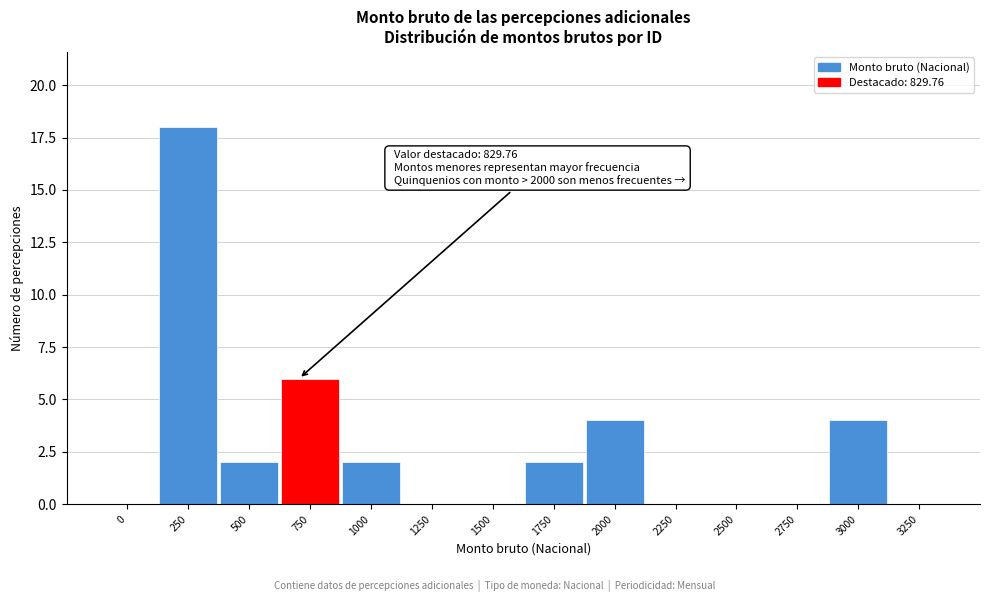

Reading right to left, extract all data points from this chart.

3250=0	3000=4	2750=0	2500=0	2250=0	2000=4	1750=2	1500=0	1250=0	1000=2	750=6	500=2	250=18	0=0